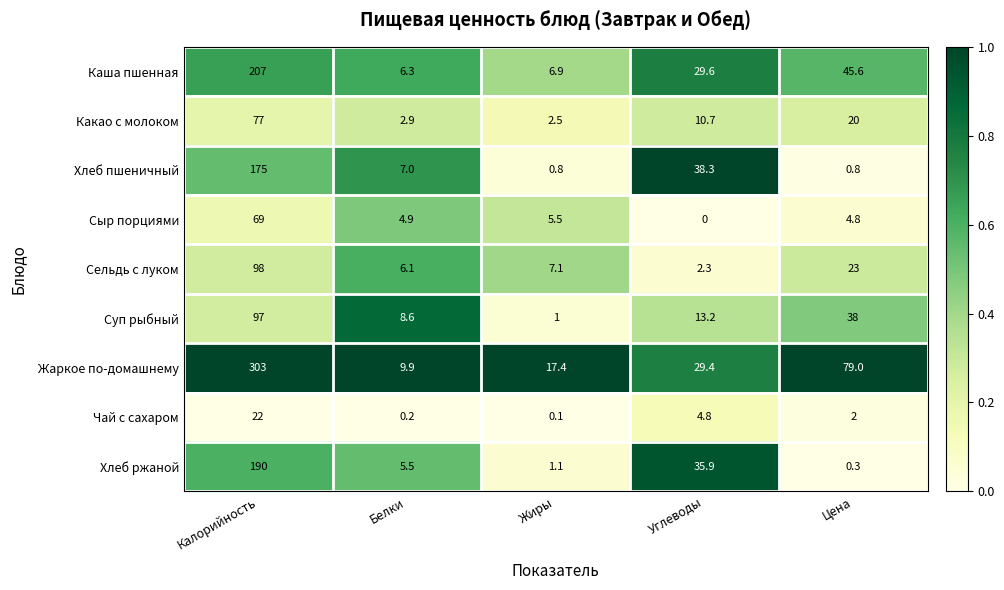

At which label does Чай с сахаром reach its peak?

Калорийность